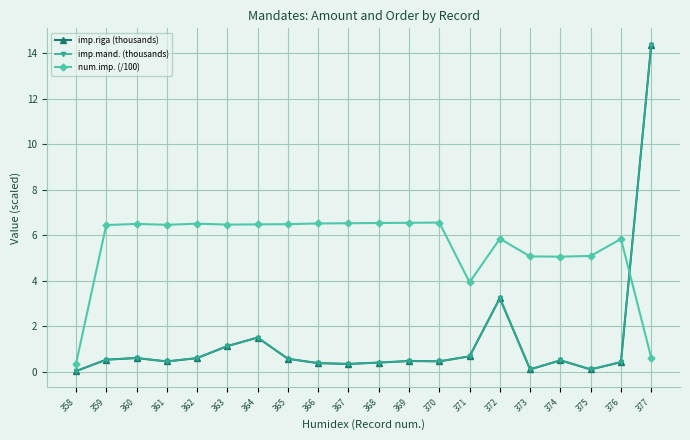

Is this an area chart (filled region under the line)?

No